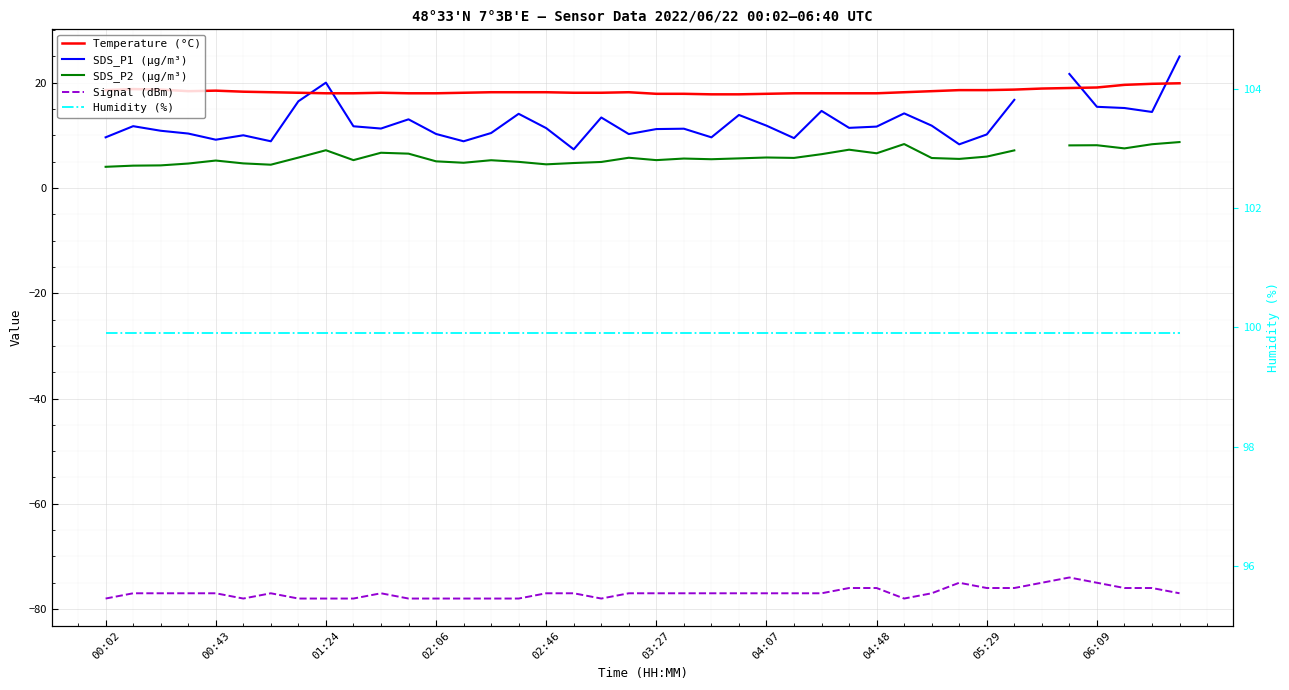

Which series has the largest total across all categories?

Humidity (%)